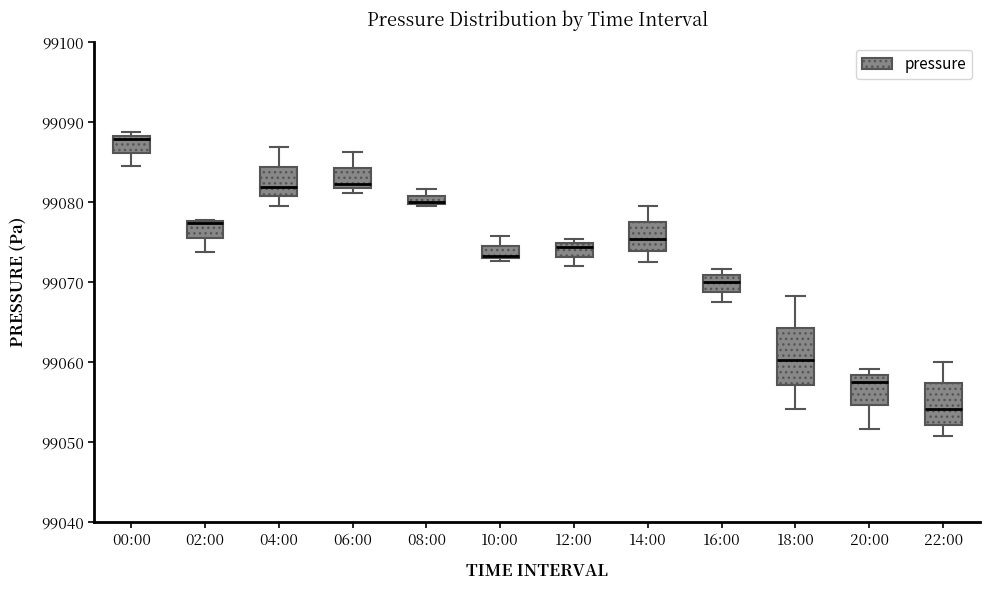

Where is the lower edge of the box for 12:00 on the y-axis? The values are not printed on the chart, so give them approximately, as read against the axis.

99073